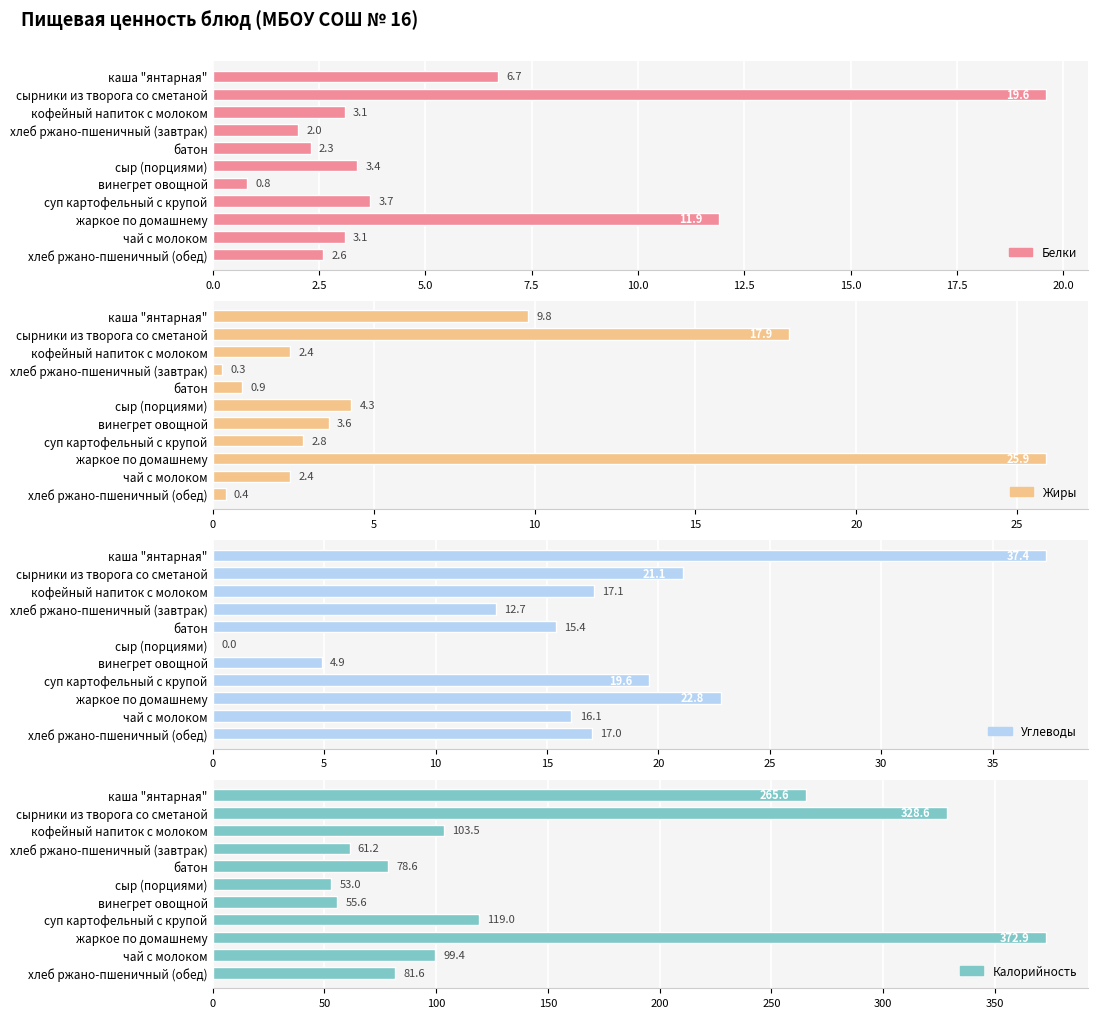

What is the maximum value for Калорийность?

372.9